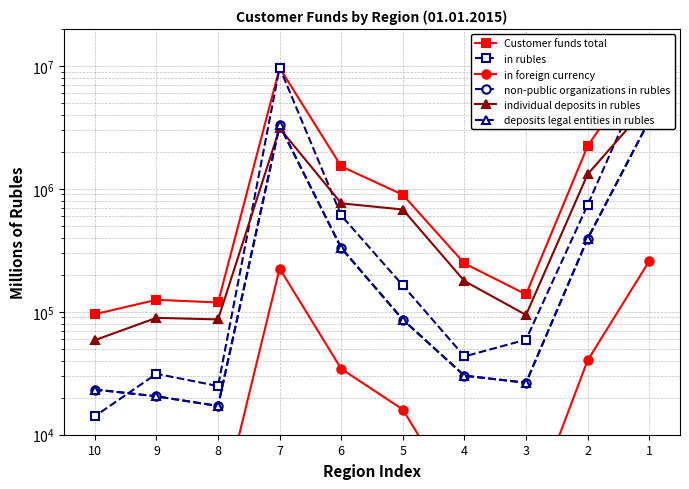

What is the difference between the maximum and minimum values in the deposits legal entities in rubles series?

3575783